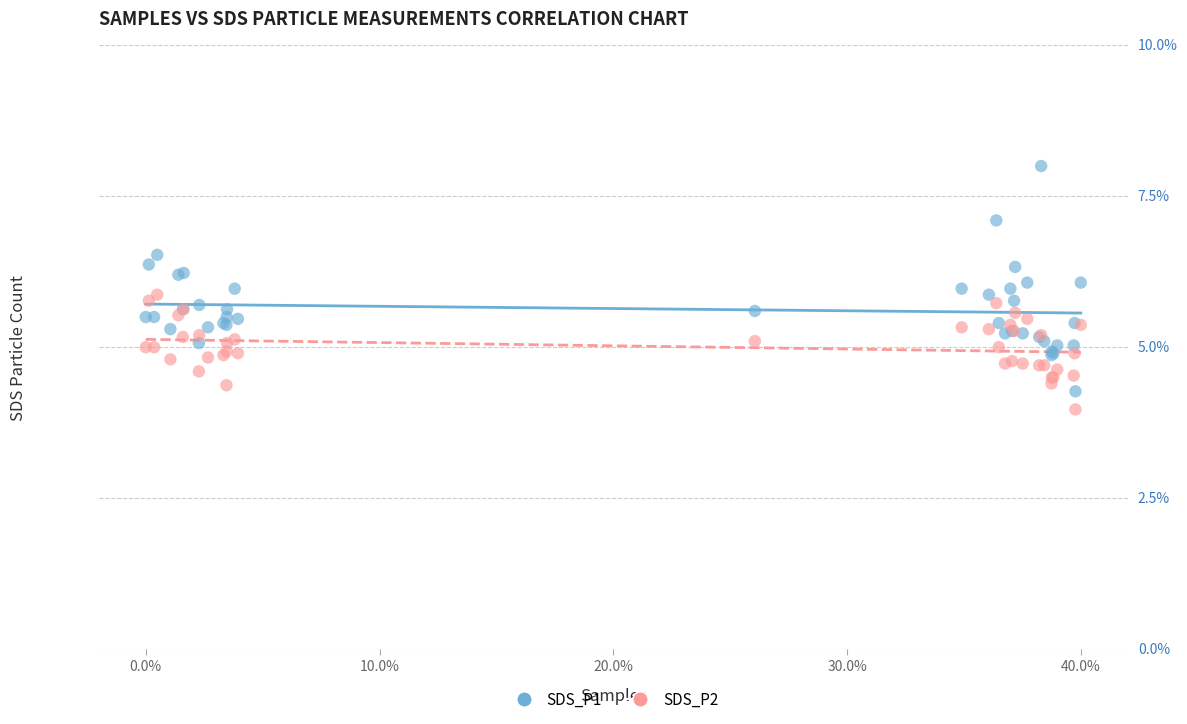

Which series has the largest Y range (max minus min)?

SDS_P1